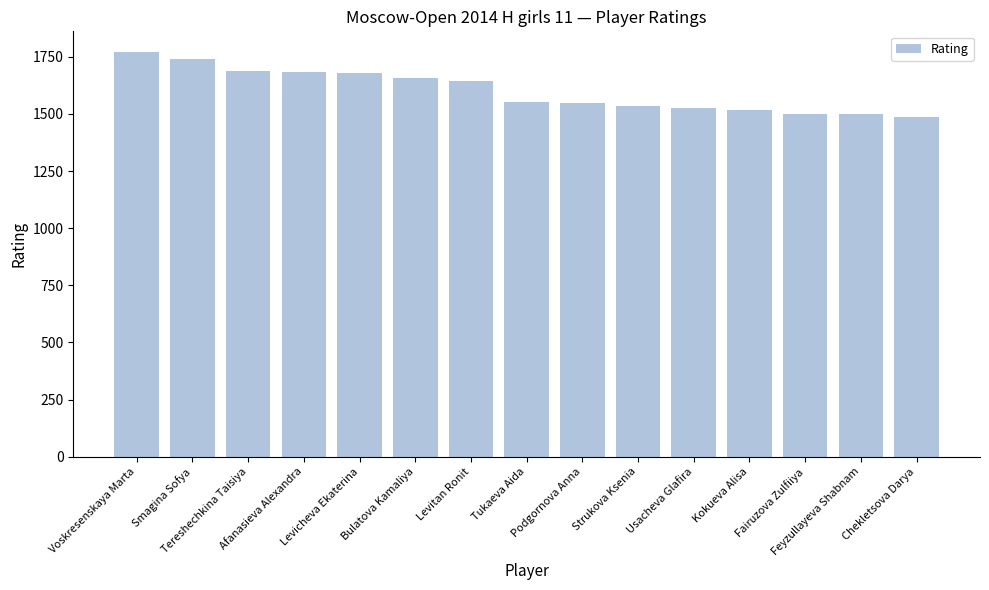

What is the change in value from Tukaeva Aida to Podgornova Anna?

-5